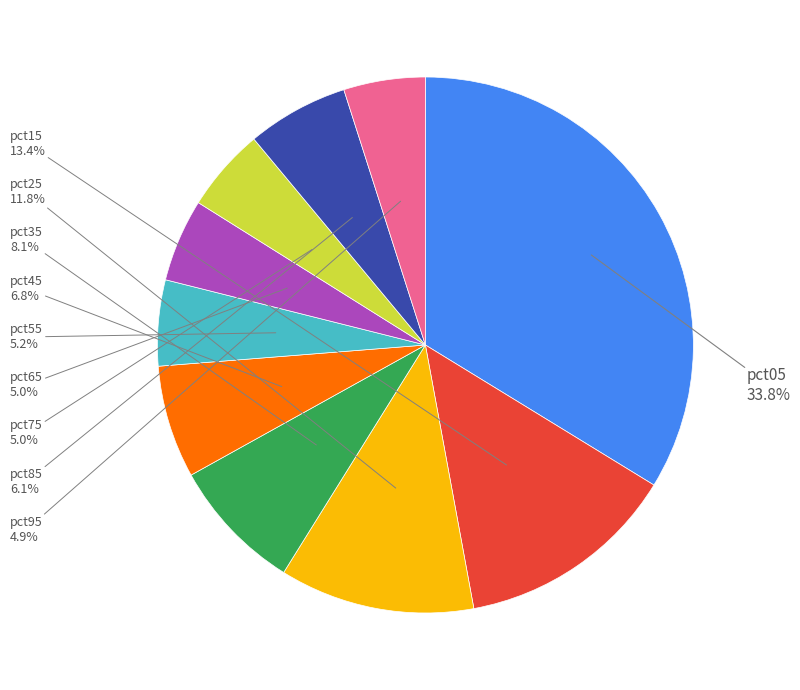

Is there a majority slice in this chart?

No